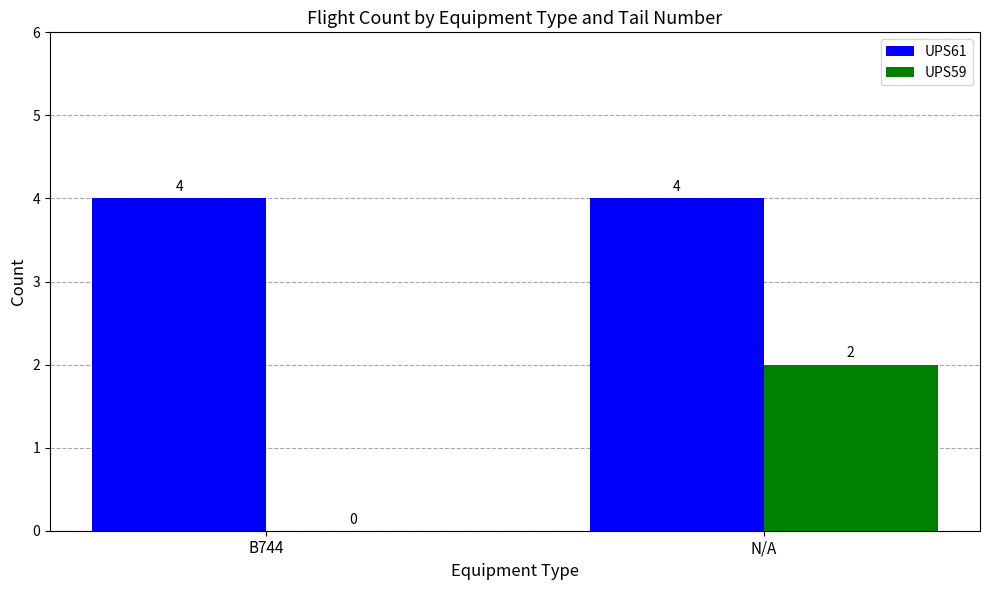

What is the maximum value shown in the chart?

4